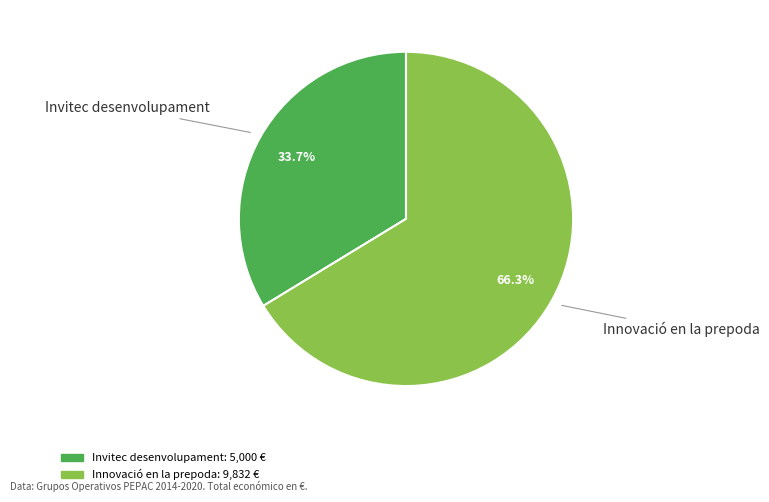

How many slices are in this pie chart?

2